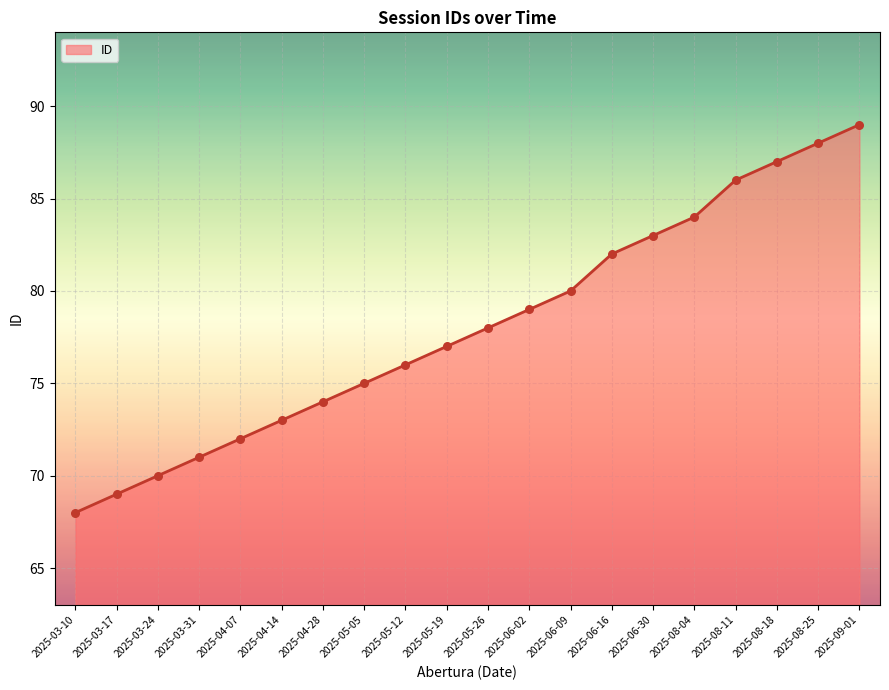

Approximately how many times larger is the value at 2025-04-28 compared to 2025-08-04?

0.9